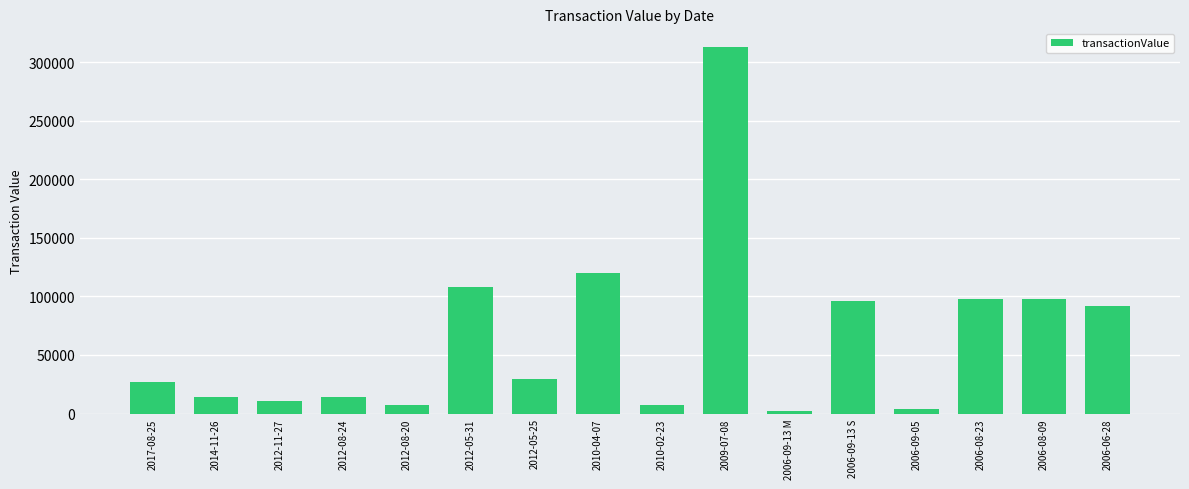

Is it true that the value at 2006-08-23 is 132212?

False